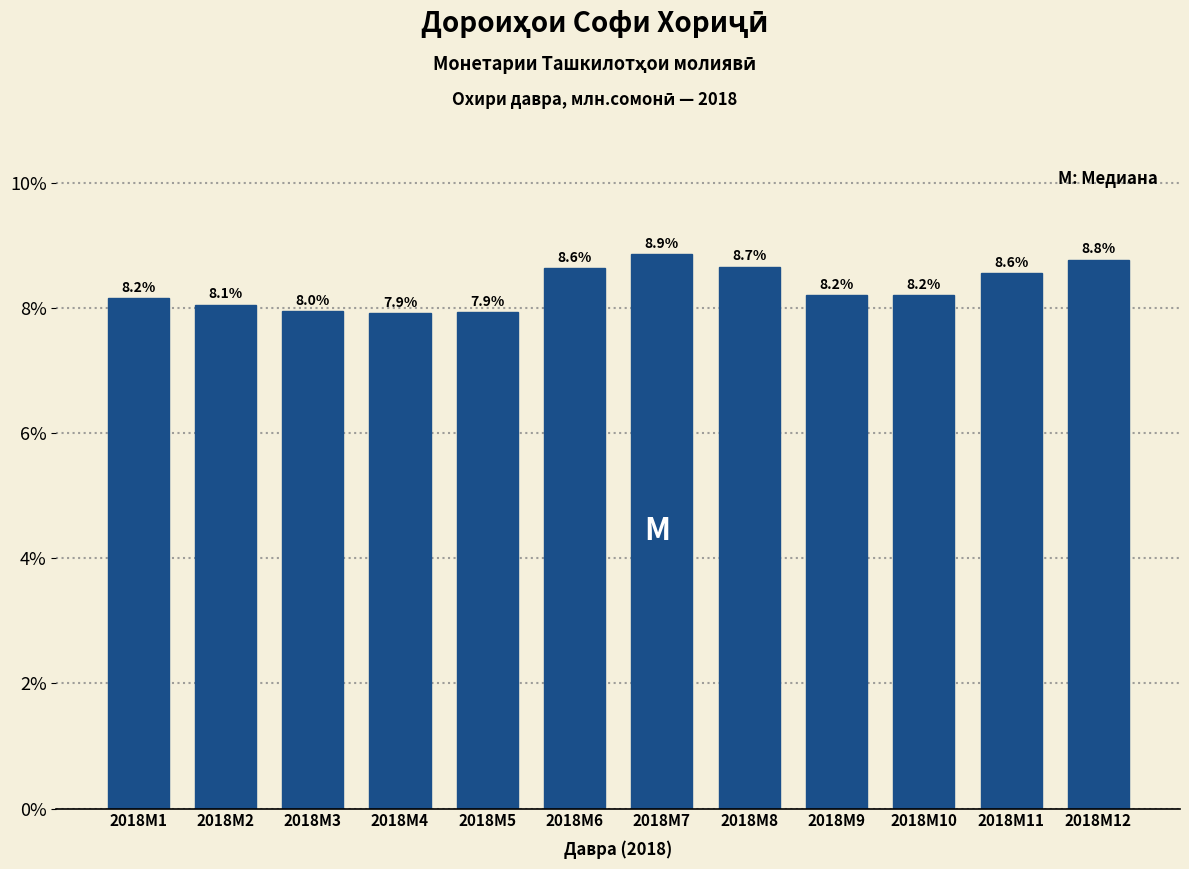

Reading left to right, list all the values displayed in this chart.

8.2	8.1	8.0	7.9	7.9	8.6	8.9	8.7	8.2	8.2	8.6	8.8